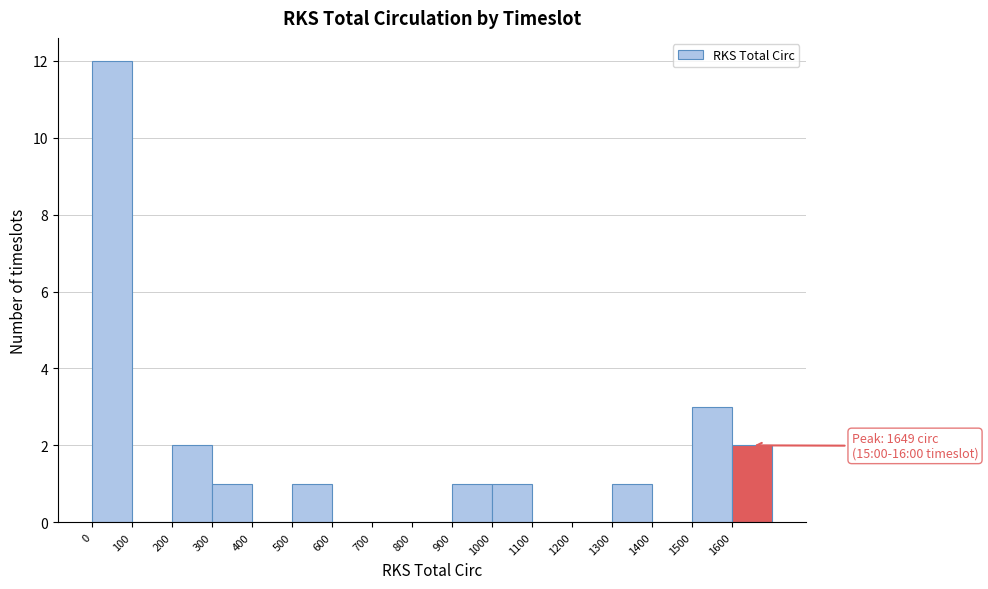

Which range on the x-axis has the tallest bar?

0 to 100